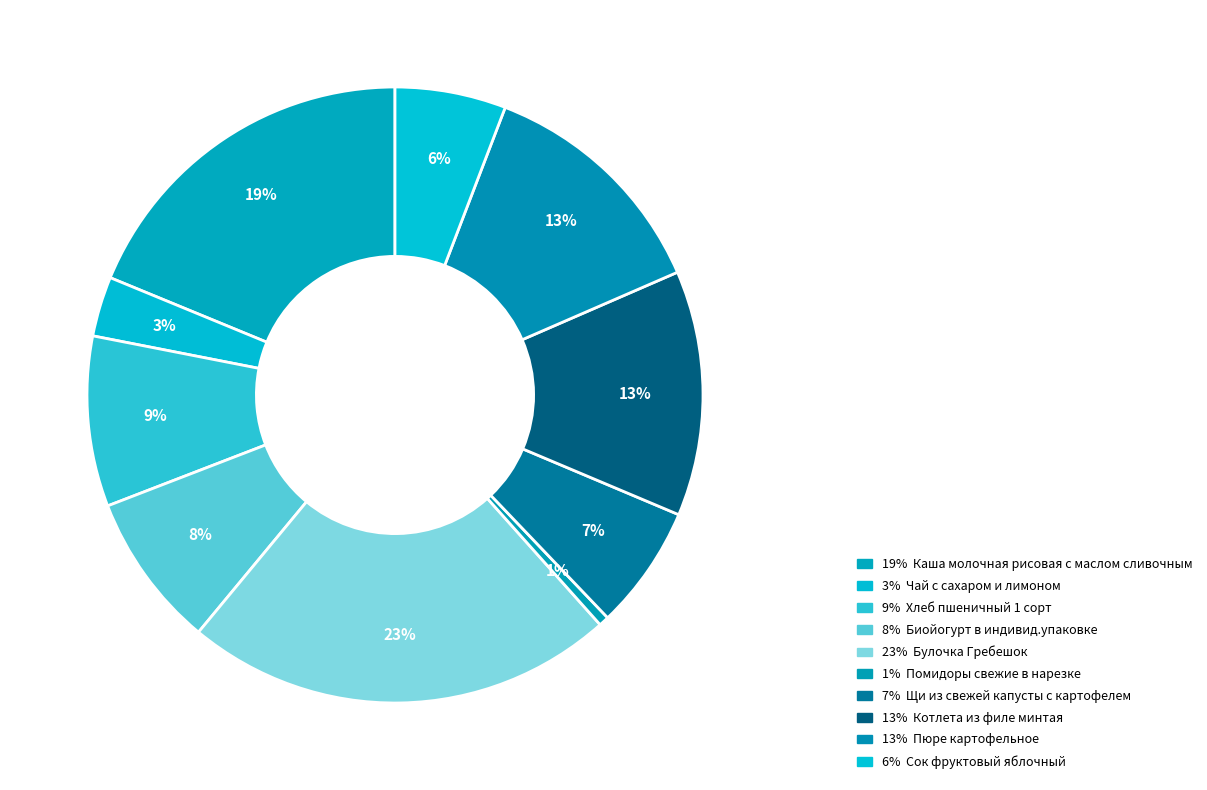

How many segments does this pie chart have?

10